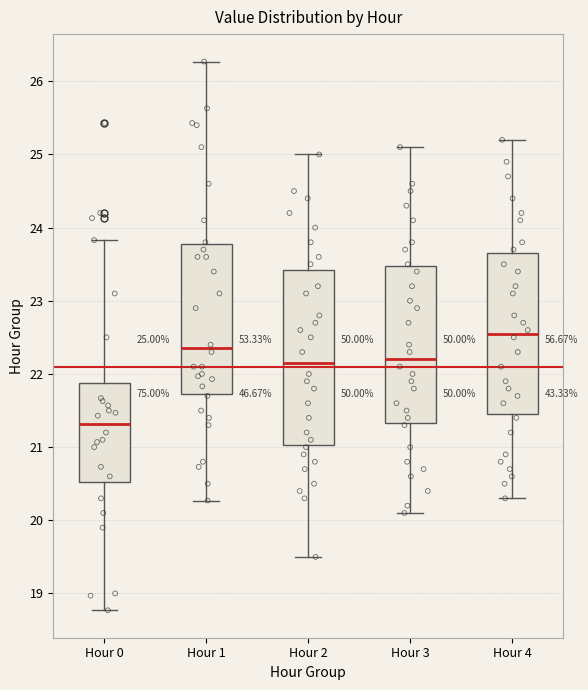

Which box is the tallest, from its lower edge to its upper edge?

Hour 2